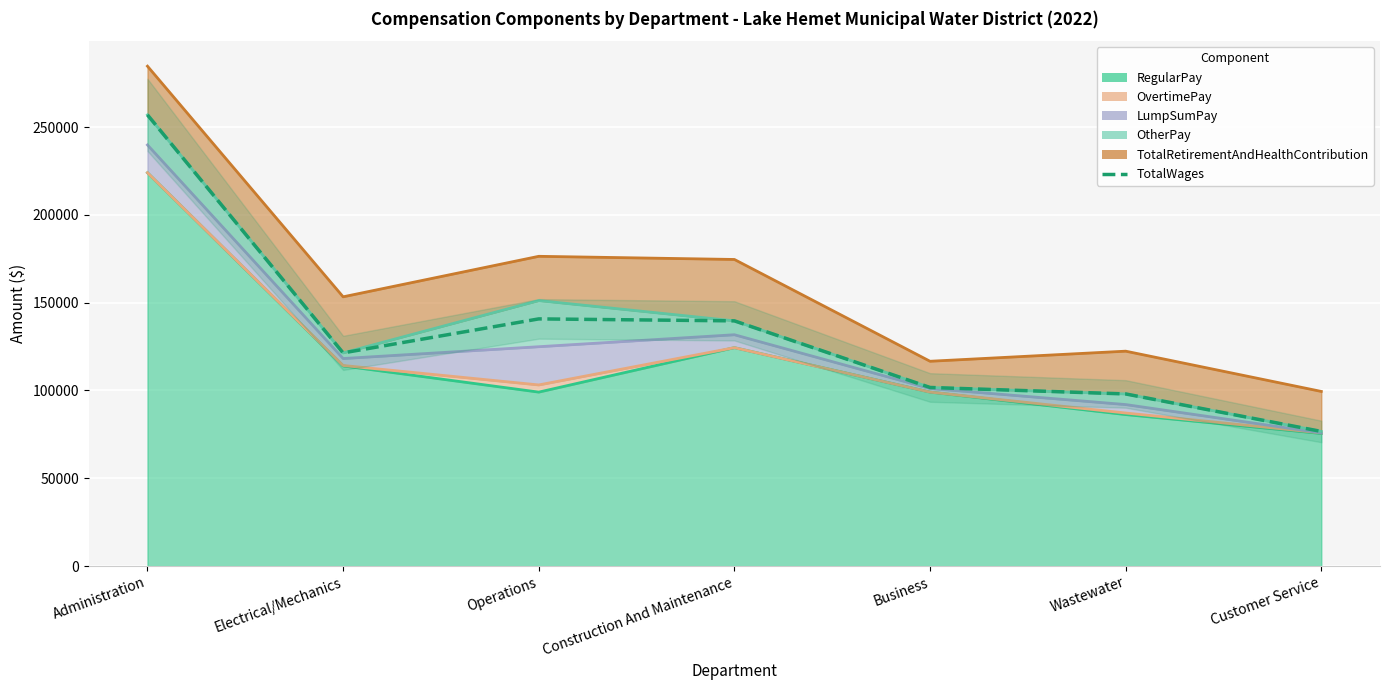

How many interior local peaks (higher than both neighbors) does the data have?

1